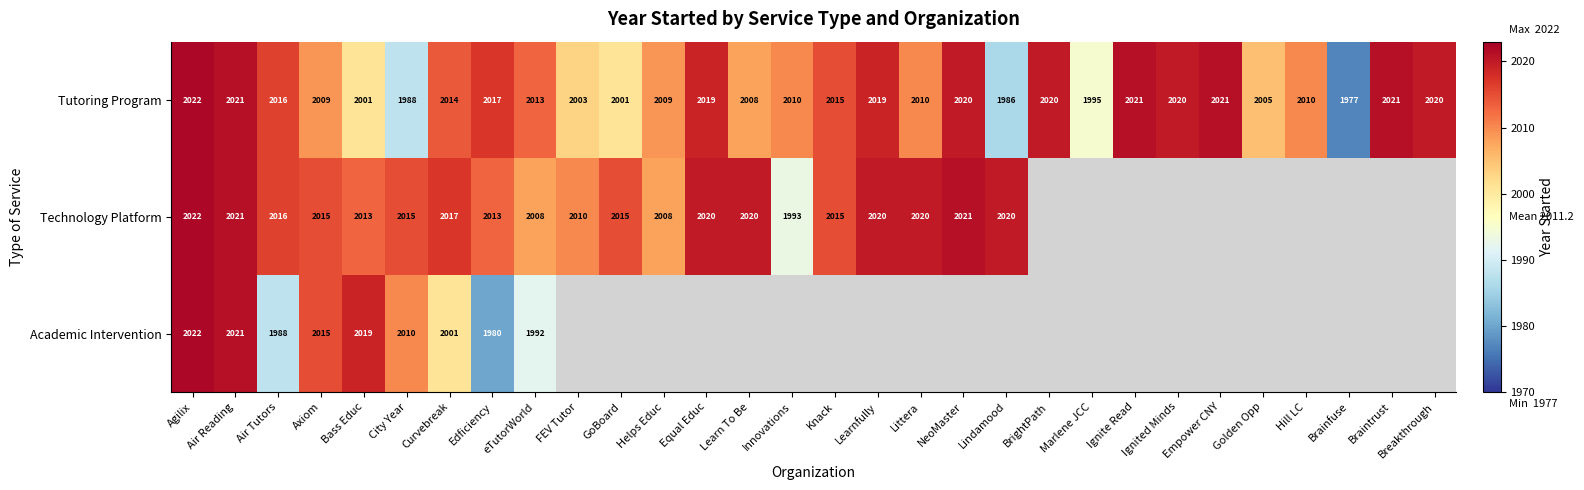

Is the value of Tutoring Program at Empower CNY greater than the value of Technology Platform at City Year?

Yes